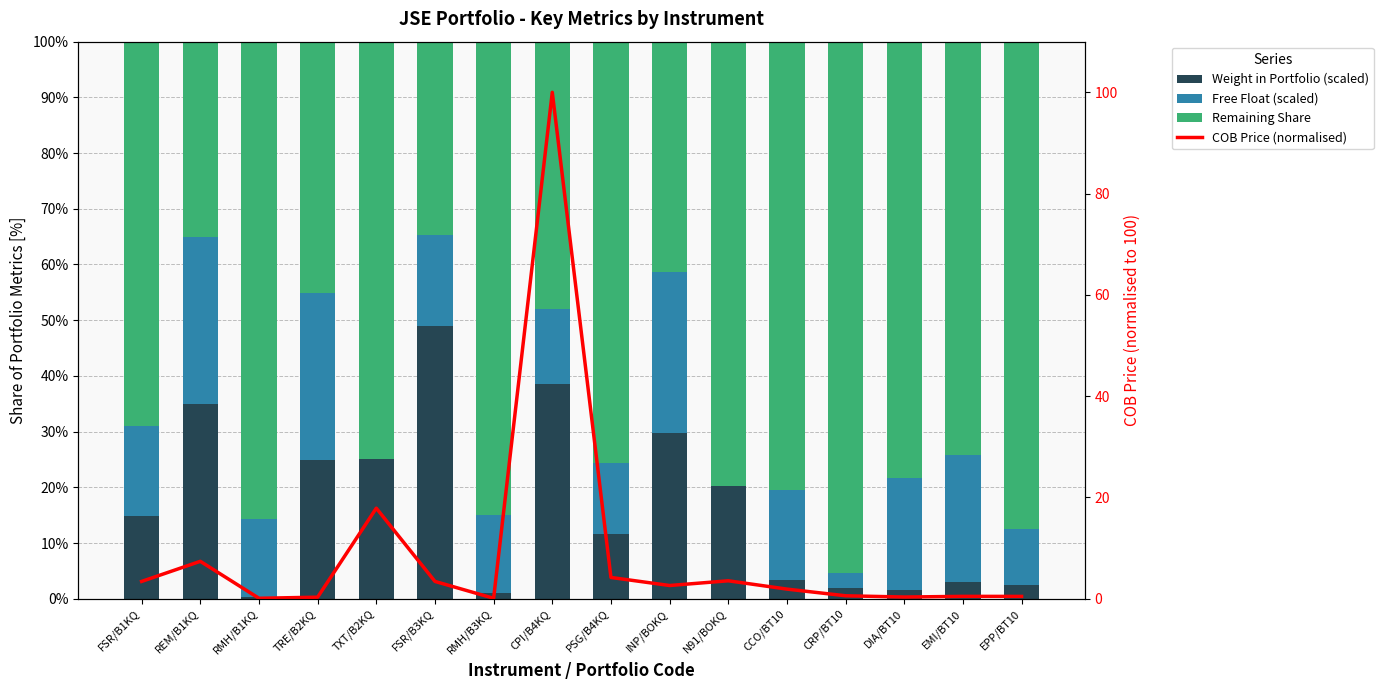

How many groups of bars are there?

16